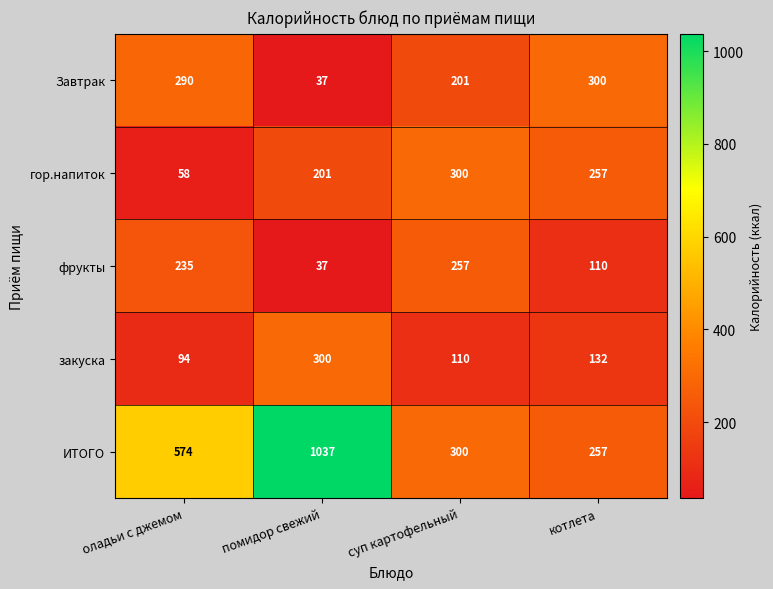

Reading left to right, what are all the values shown in this chart?

Завтрак: 290	37	201	300
гор.напиток: 58	201	300	257
фрукты: 235	37	257	110
закуска: 94	300	110	132
ИТОГО: 574	1037	300	257